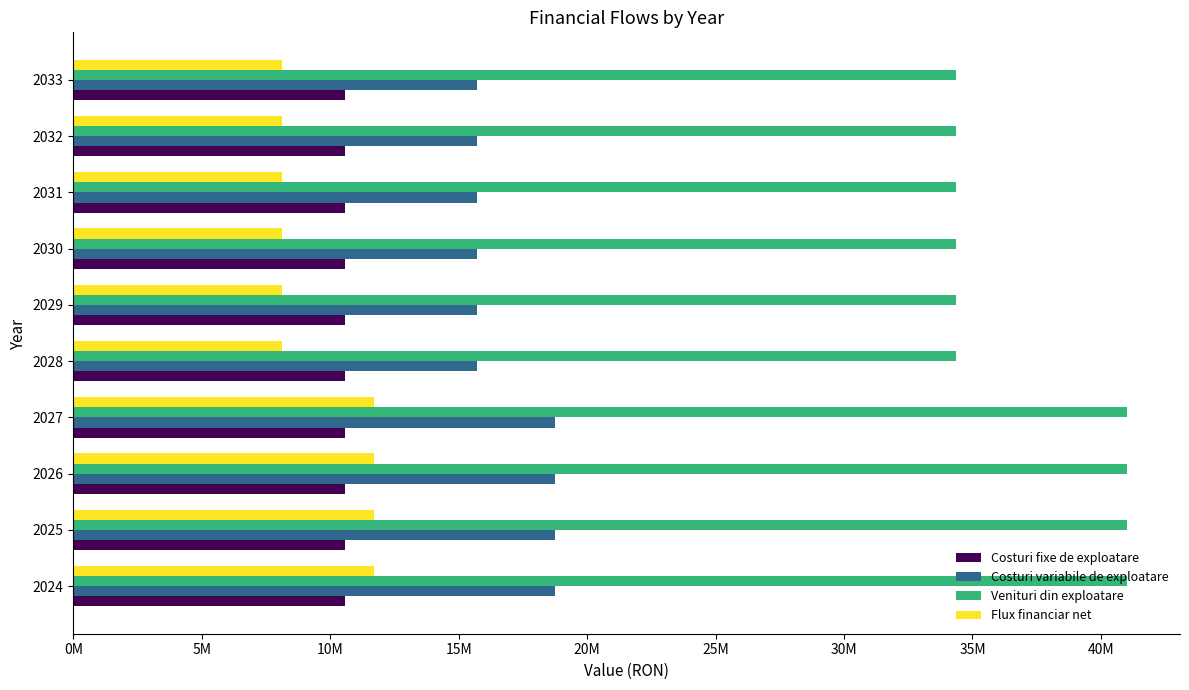

What are all the series names shown in the legend?

Costuri fixe de exploatare, Costuri variabile de exploatare, Venituri din exploatare, Flux financiar net